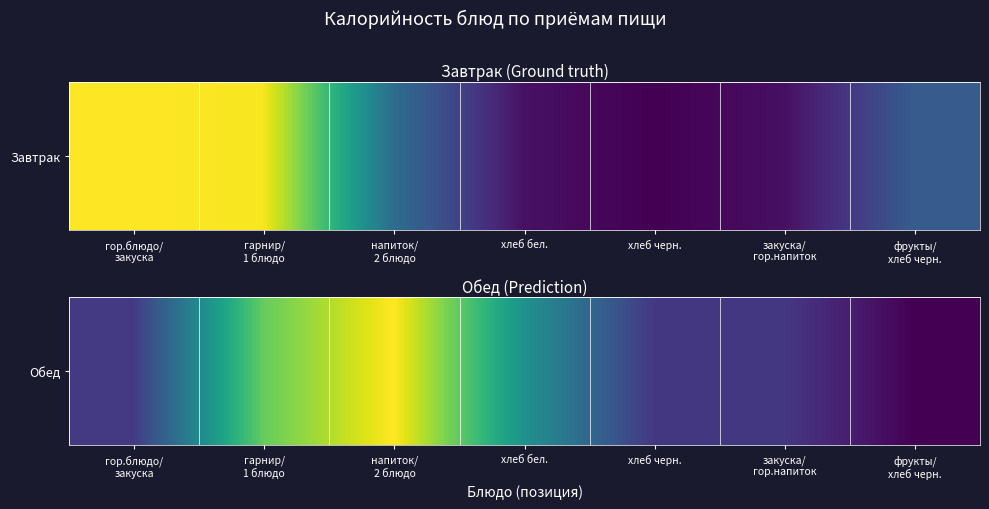

Which category has the highest value across all series?

напиток/
2 блюдо